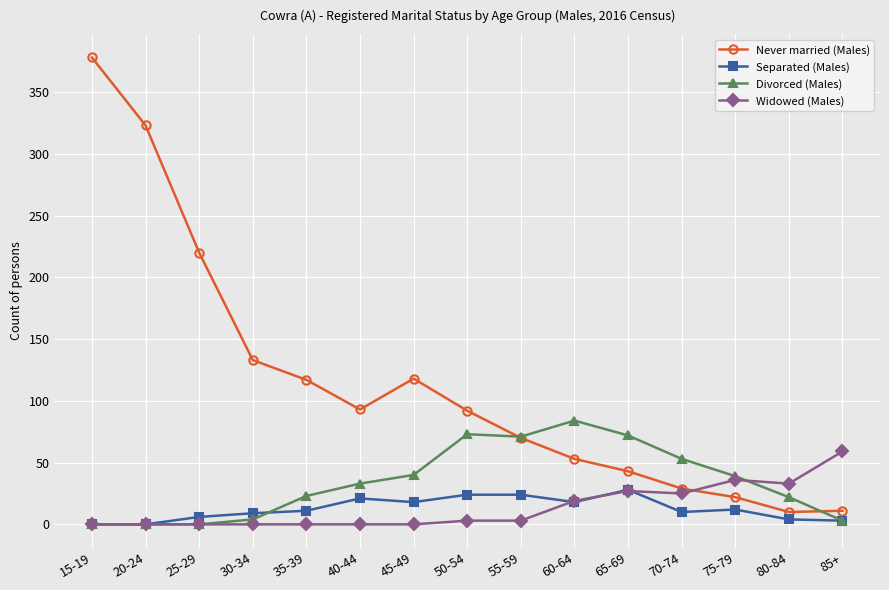

How many lines are shown in the chart?

4